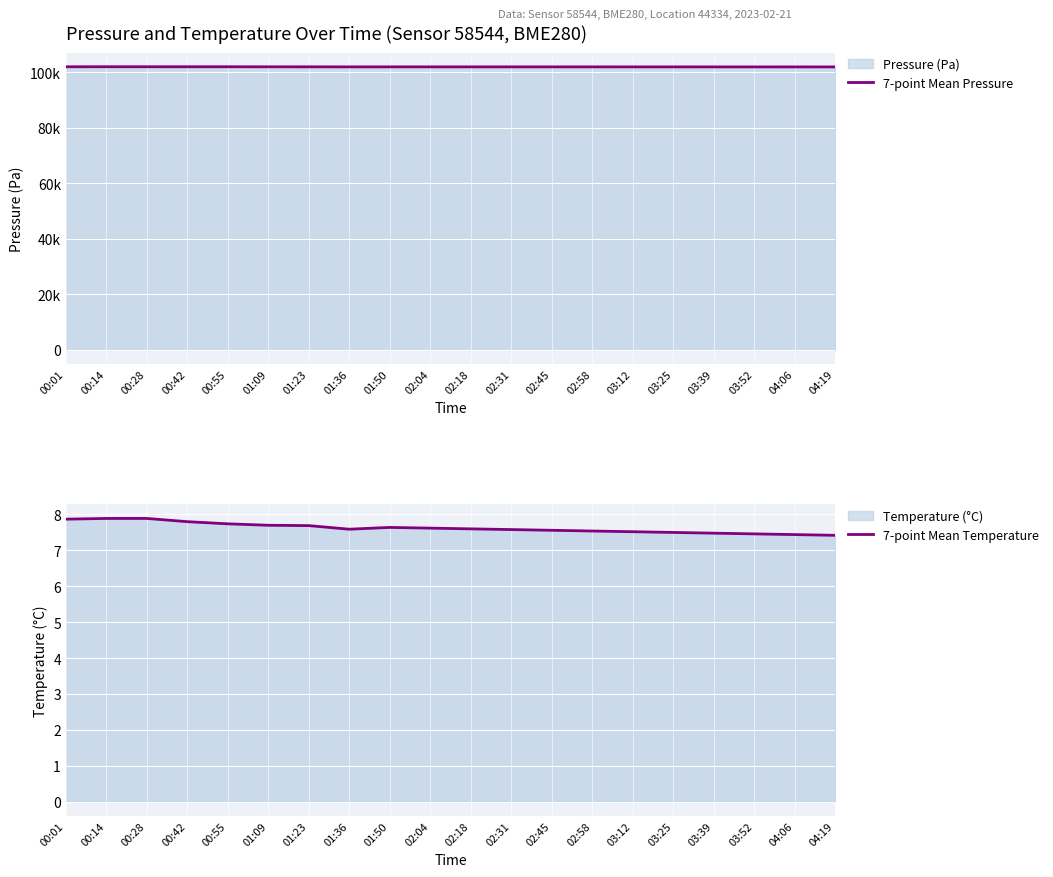

Rank the series at 02:04 from lowest to highest value.

7-point Mean Temperature, 7-point Mean Pressure